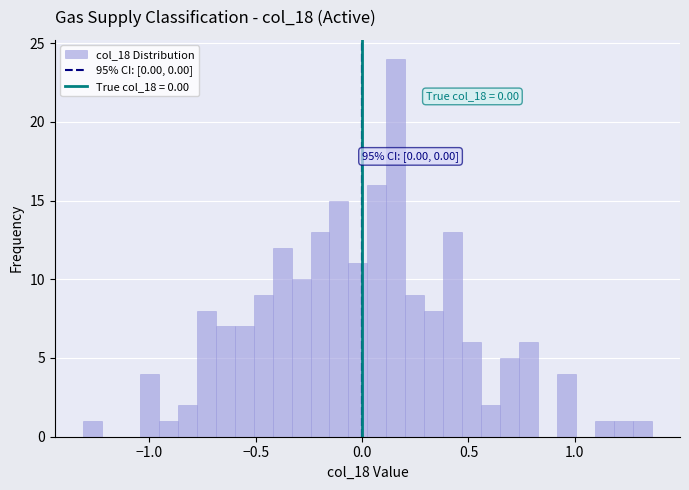

Around what value on the x-axis is the tallest bar? Give the approximate position of its centre, as read against the axis.

0.15